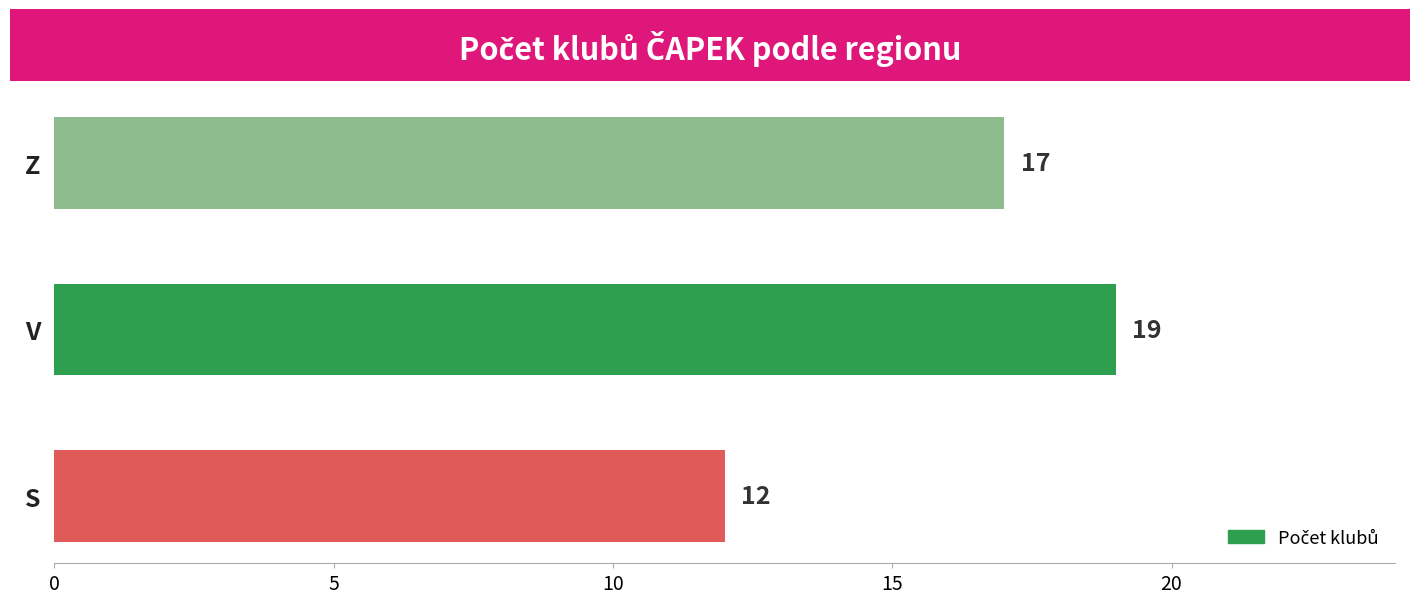

How many series are shown in this chart?

1